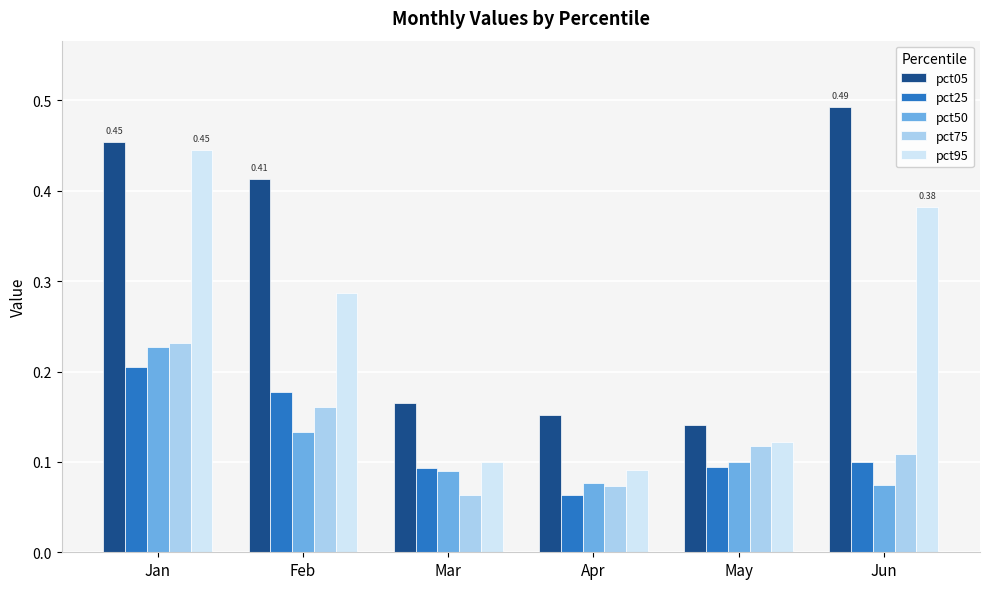

Count the pct05 values in the range 0 to 1.

6